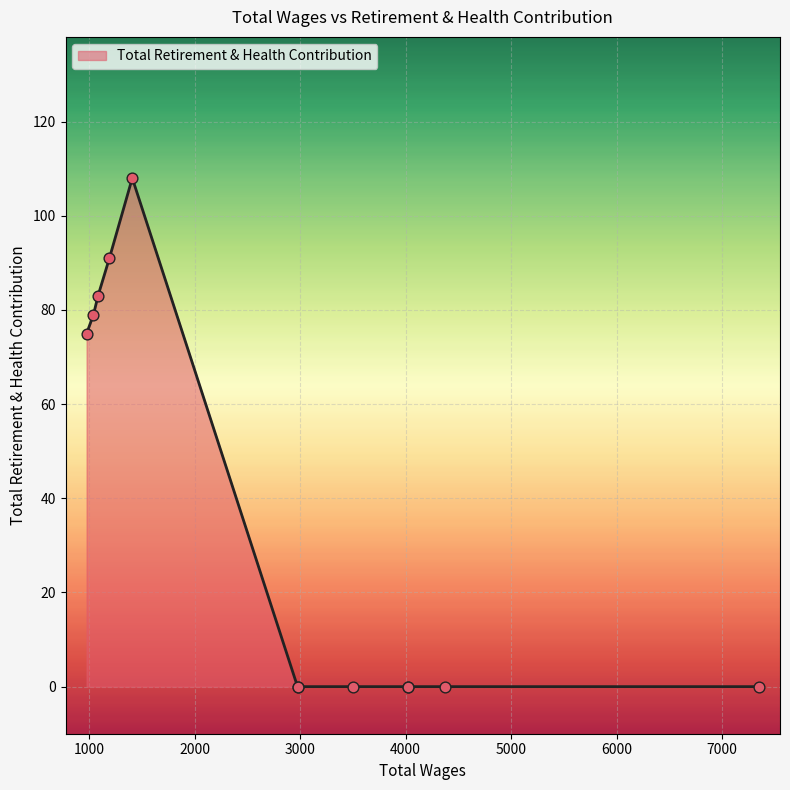

Between 4025.0 and 4375.0, which is larger?

4025.0